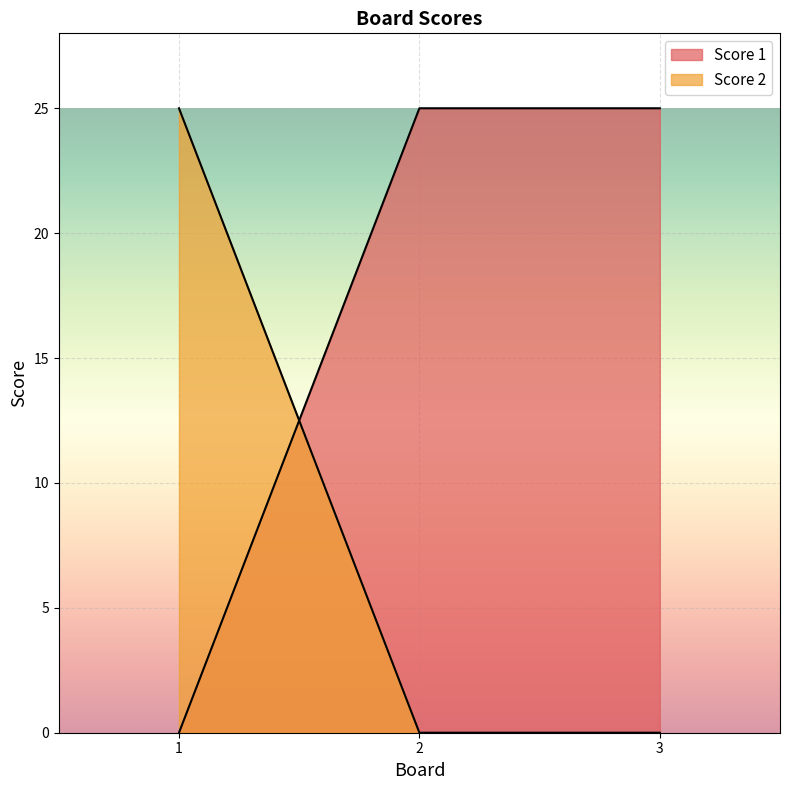

Rank the series at 3 from highest to lowest value.

Score 1, Score 2